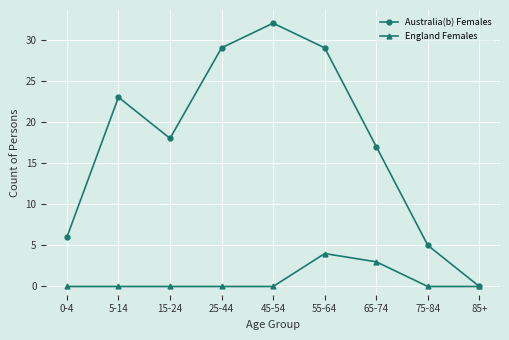

What is the spread (max minus min) of values at 45-54?

32